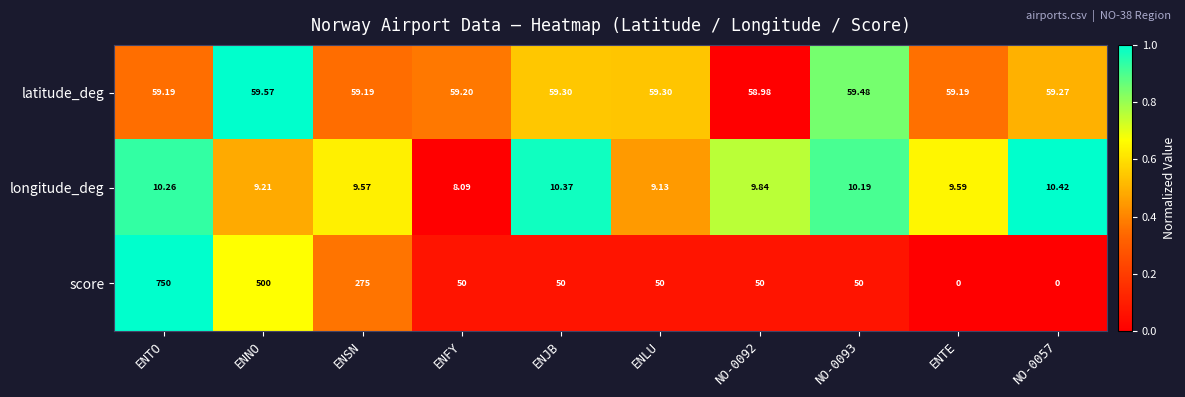

List the series in order of their overall mean, highest first.

score, latitude_deg, longitude_deg